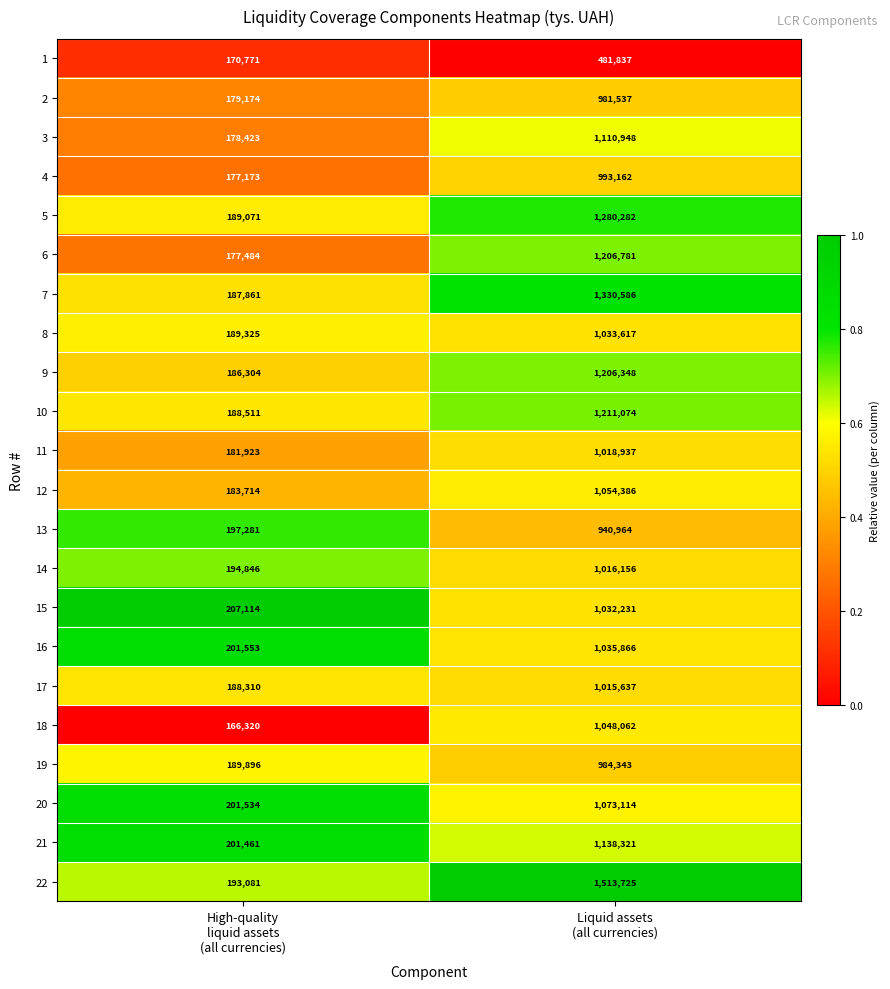

What is the total value across all series at High-quality
liquid assets
(all currencies)?

4131130